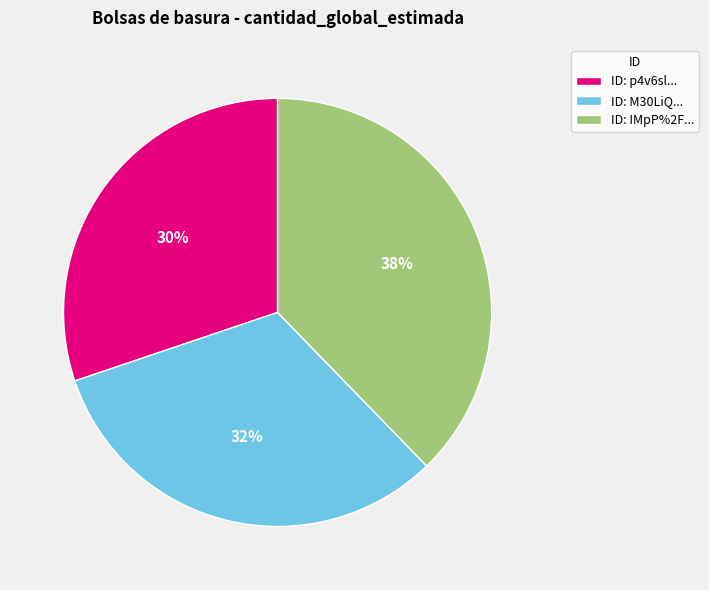

How many slices are in this pie chart?

3